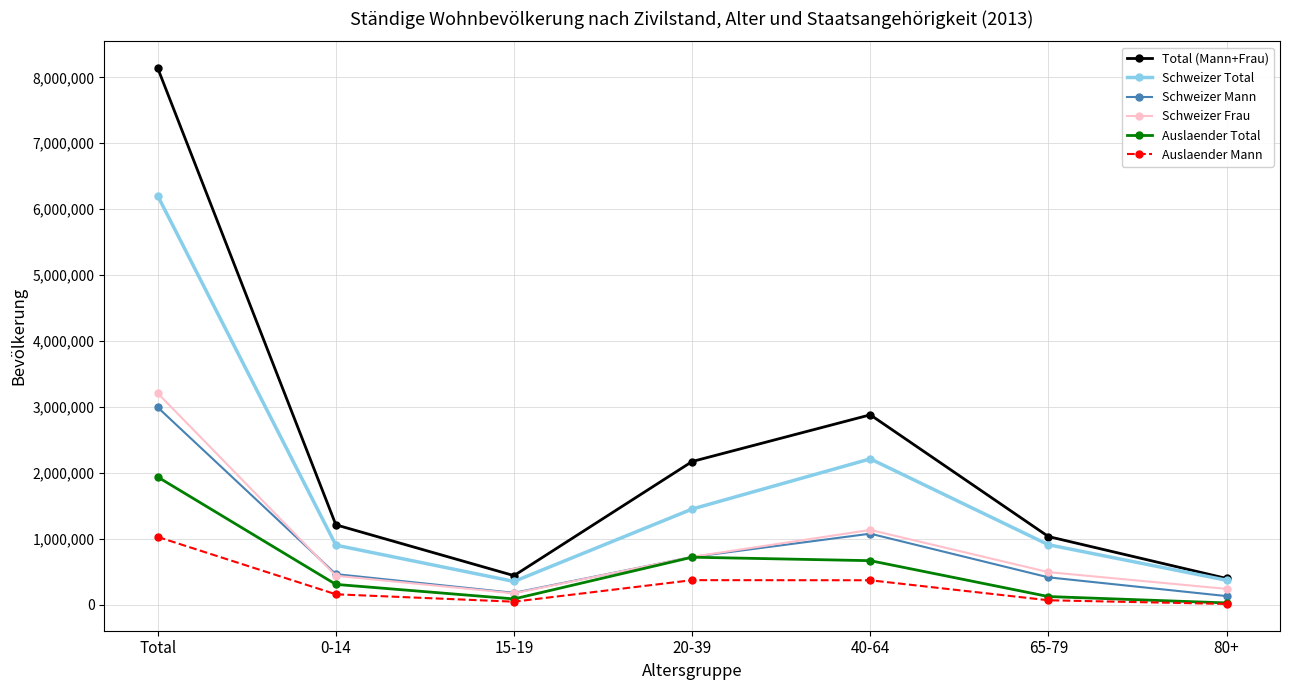

What is the difference between the maximum and minimum values in the Schweizer Mann series?

2862509